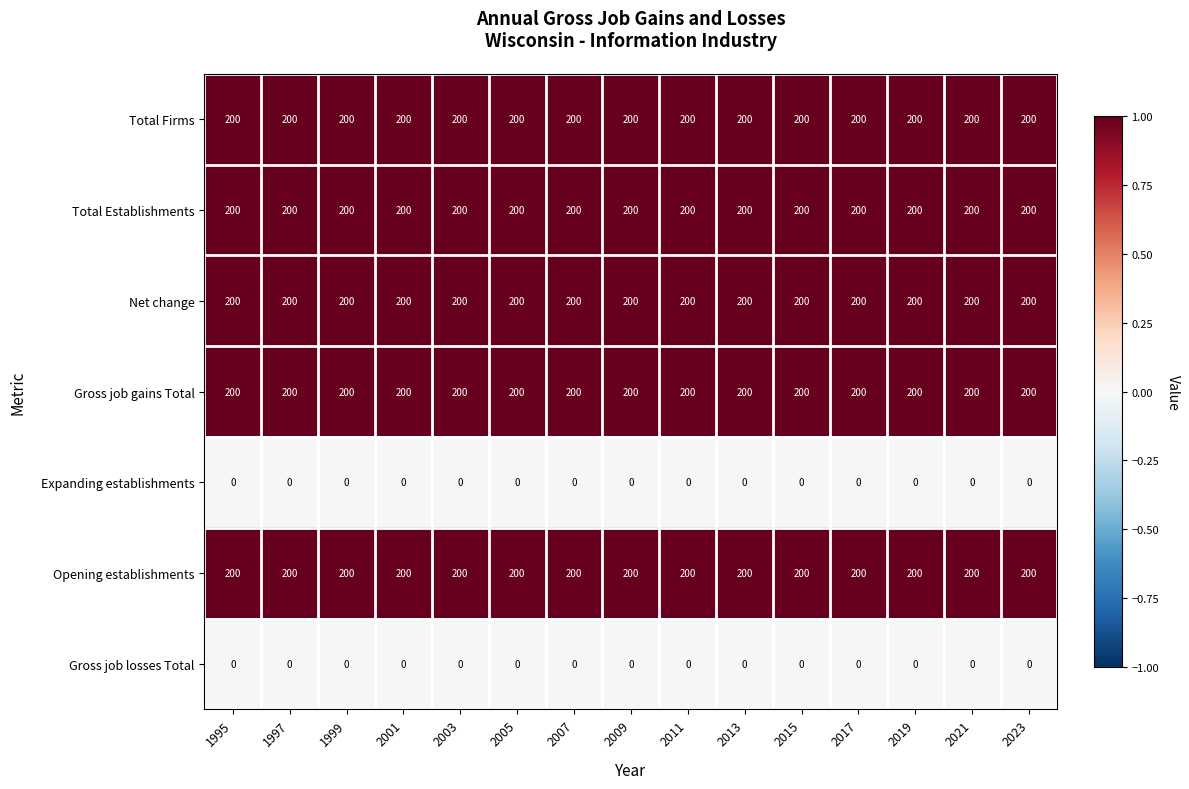

Read the Gross job gains Total value at 1995.

200